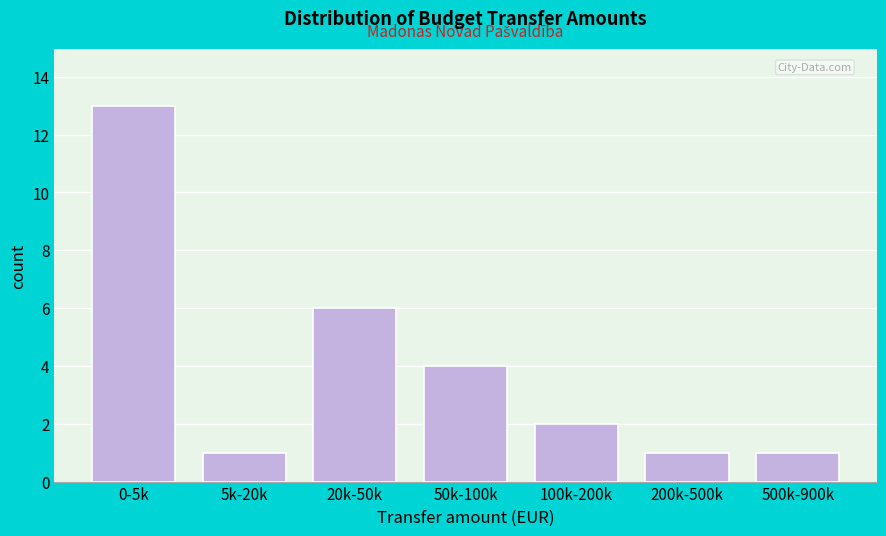

Reading left to right, what are all the values shown in this chart?

0-5k=13	5k-20k=1	20k-50k=6	50k-100k=4	100k-200k=2	200k-500k=1	500k-900k=1